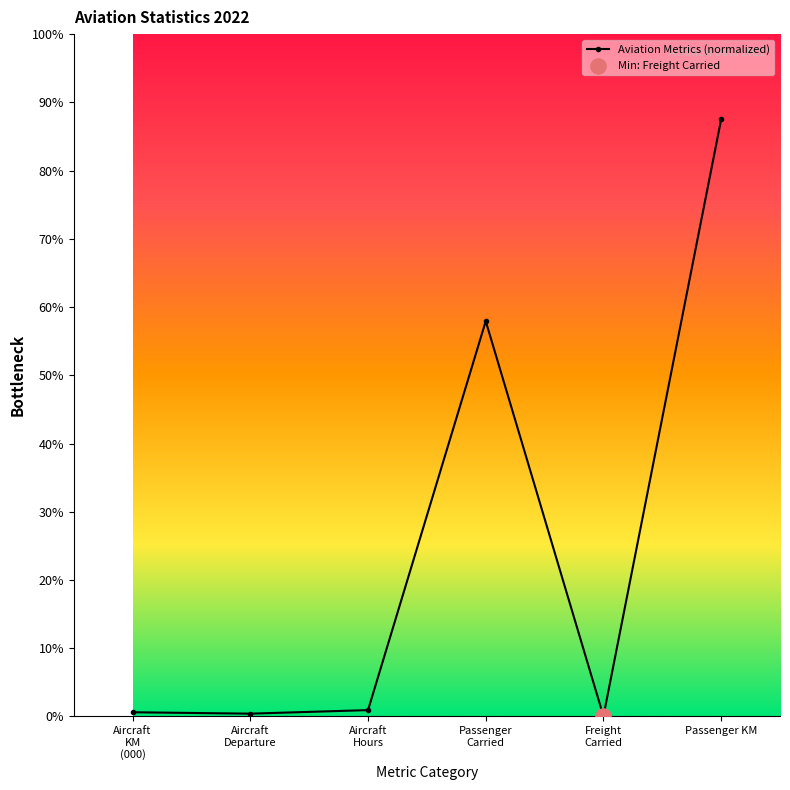

Approximately how many times larger is the value at Aircraft
KM
(000) compared to Aircraft
Departure?

1.5